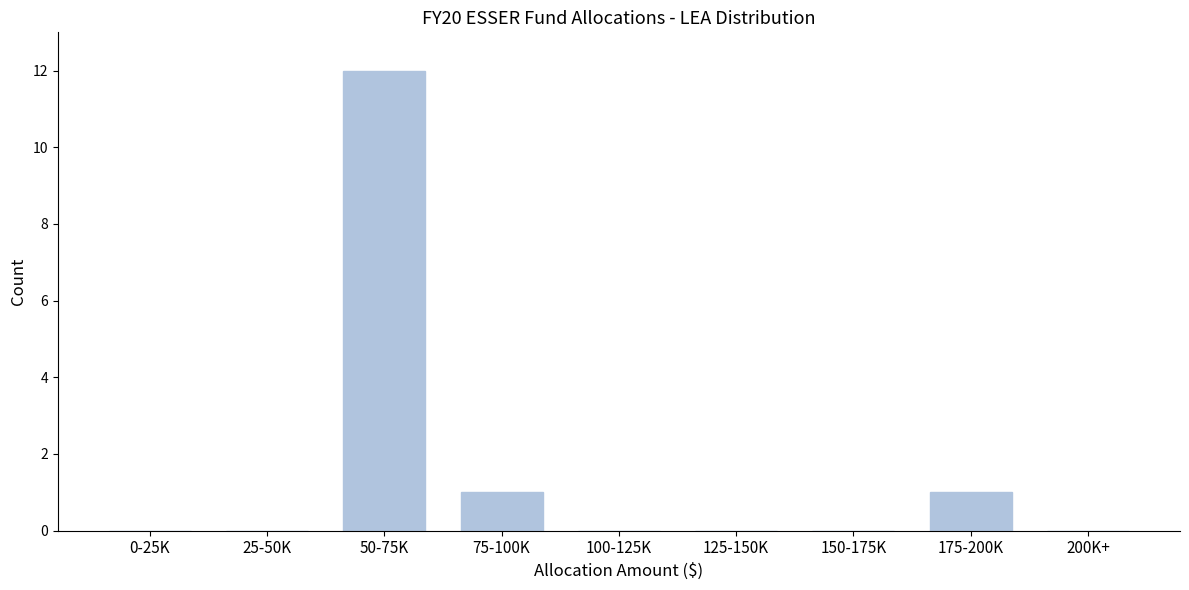

Reading right to left, what are all the values shown in this chart?

200K+=0	175-200K=1	150-175K=0	125-150K=0	100-125K=0	75-100K=1	50-75K=12	25-50K=0	0-25K=0